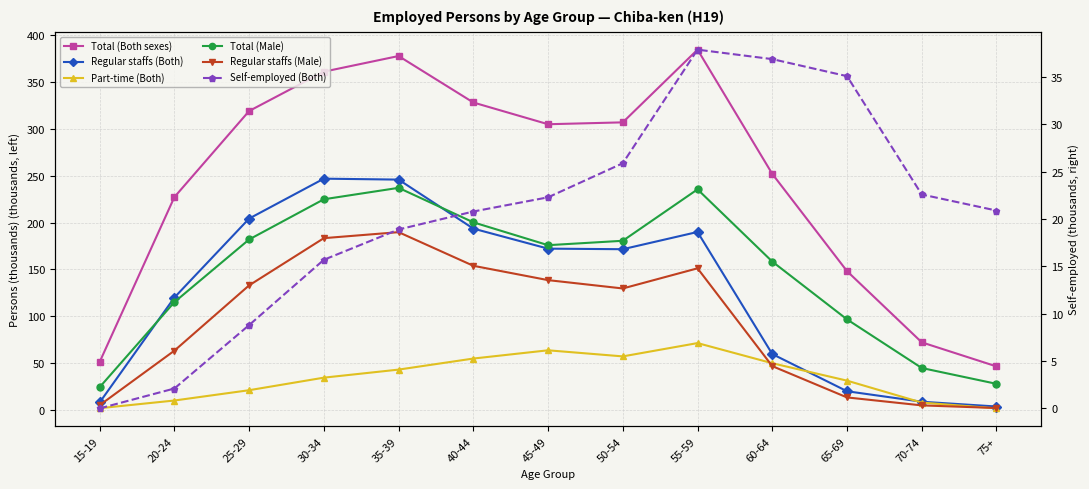

The Self-employed (Both) series shows 6.4 at 70-74. True or false?

False